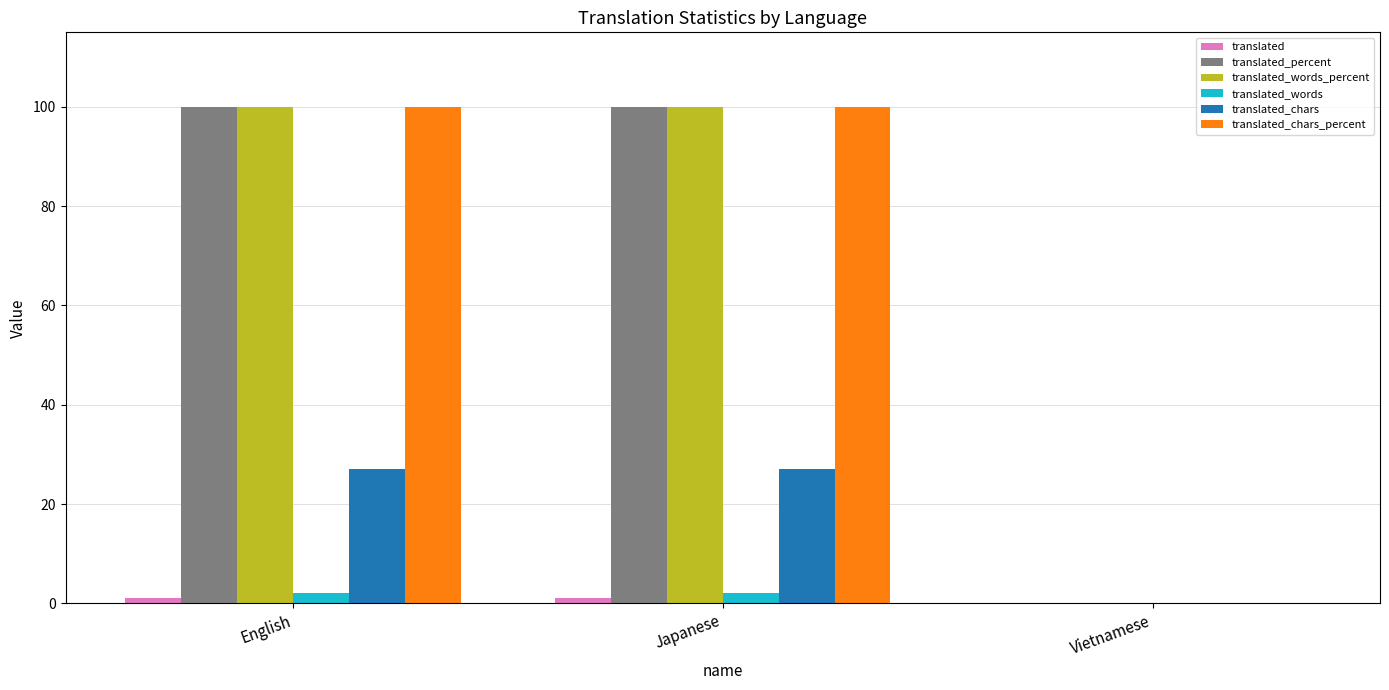

What is the greatest value displayed?

100